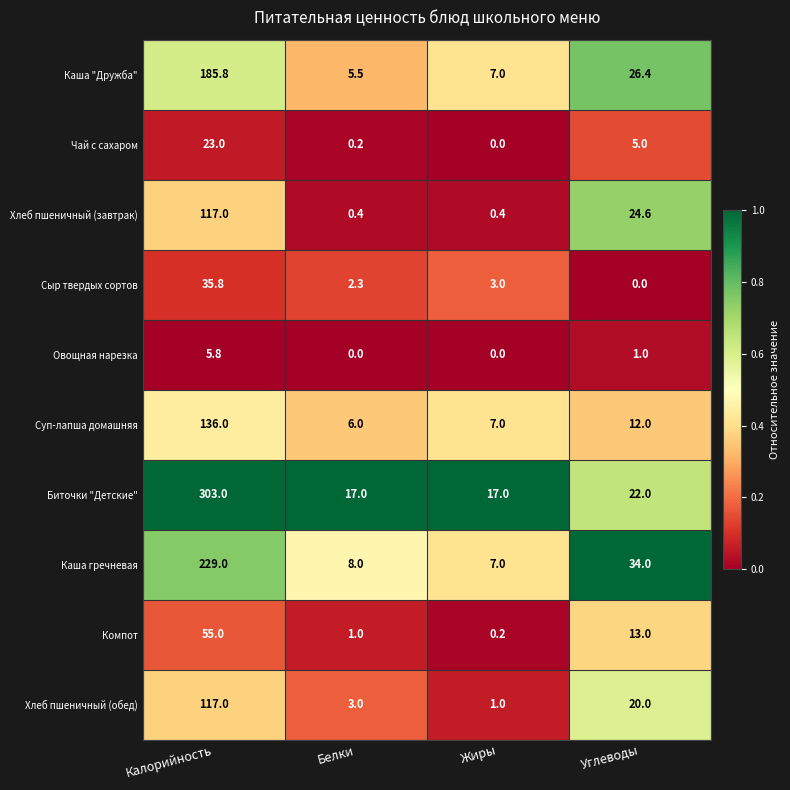

Which series has the largest range (max minus min)?

Биточки "Детские"